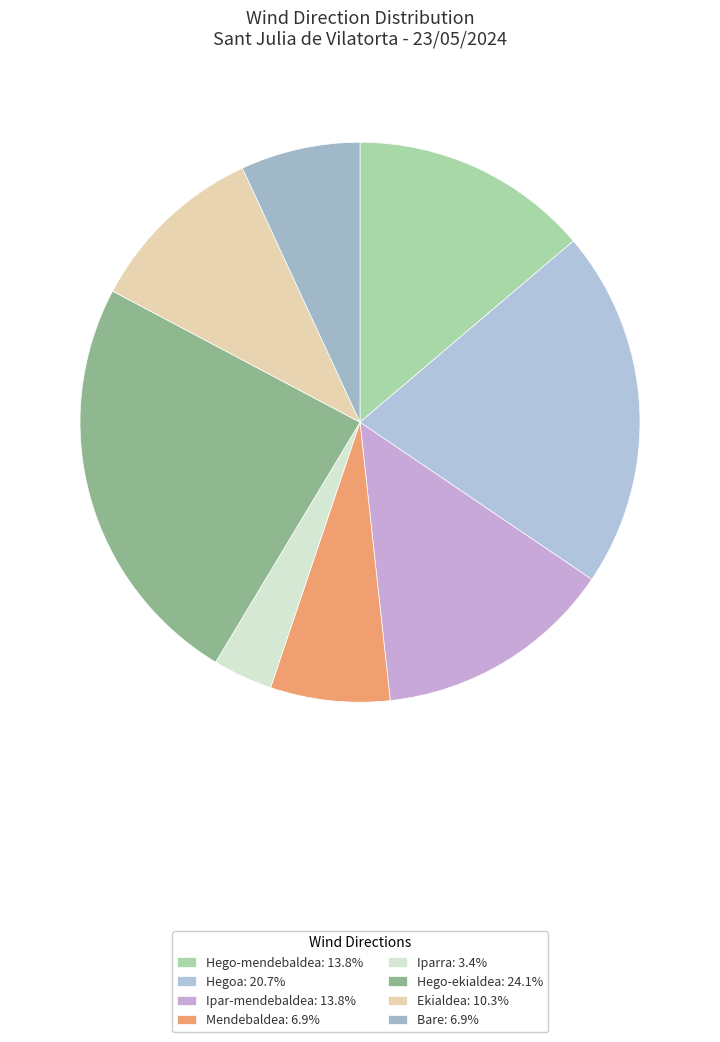

Combined, do Iparra and Hego-ekialdea account for over 50%?

No